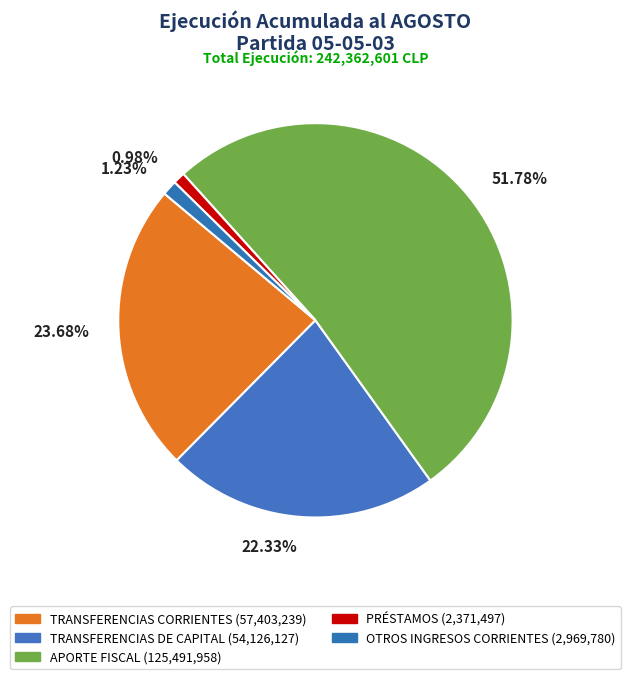

How many slices are in this pie chart?

5